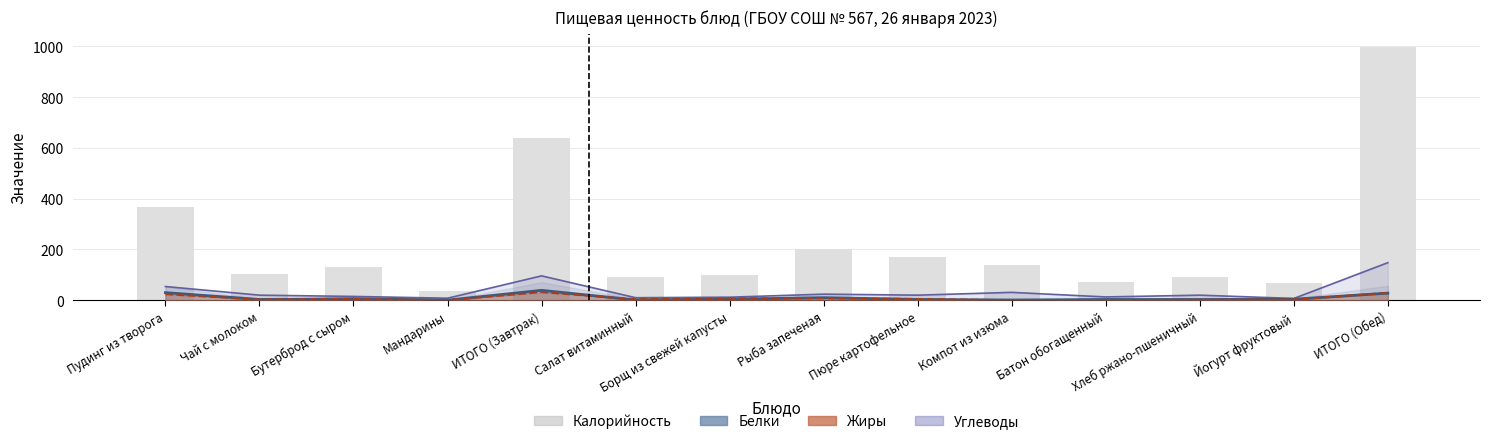

Rank the categories by value from lowest to highest.

Мандарины, Йогурт фруктовый, Батон обогащенный, Салат витаминный, Хлеб ржано-пшеничный, Борщ из свежей капусты, Чай с молоком, Бутерброд с сыром, Компот из изюма, Пюре картофельное, Рыба запеченая, Пудинг из творога, ИТОГО (Завтрак), ИТОГО (Обед)